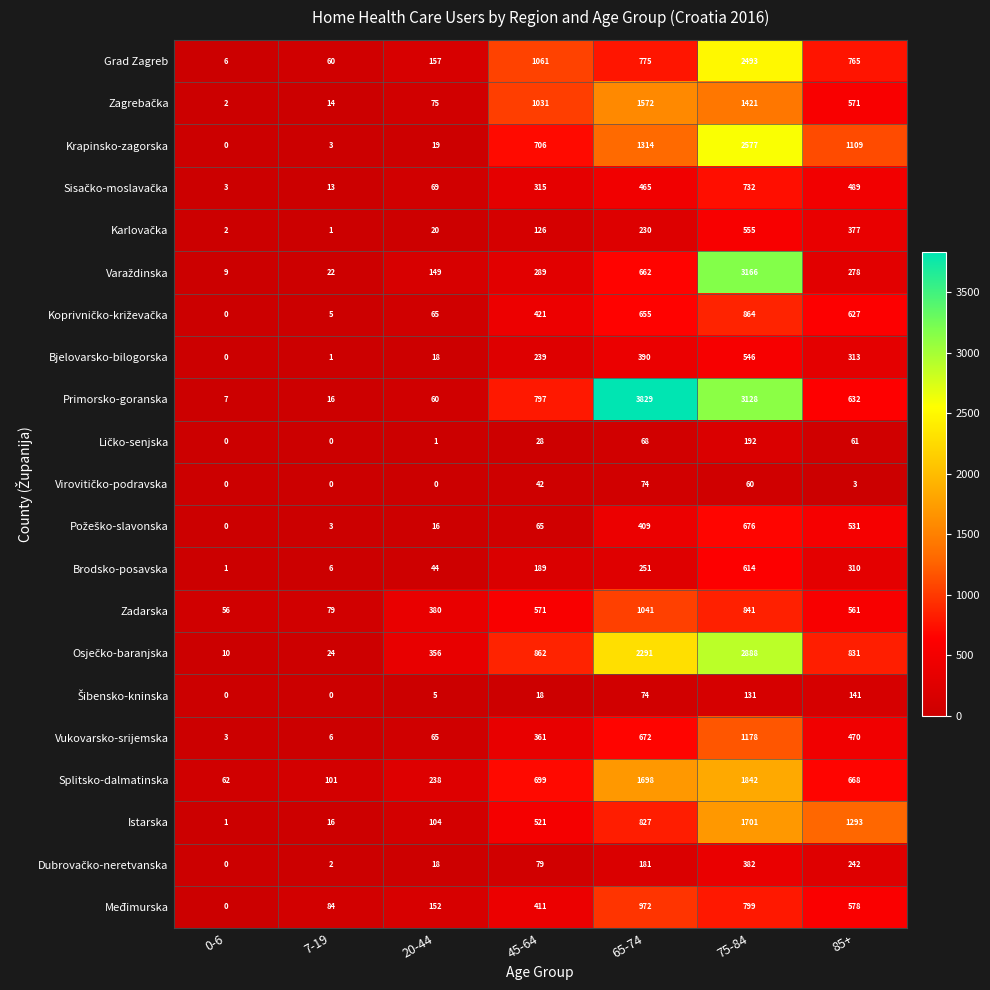

Is it true that Primorsko-goranska equals 632 at 85+?

True